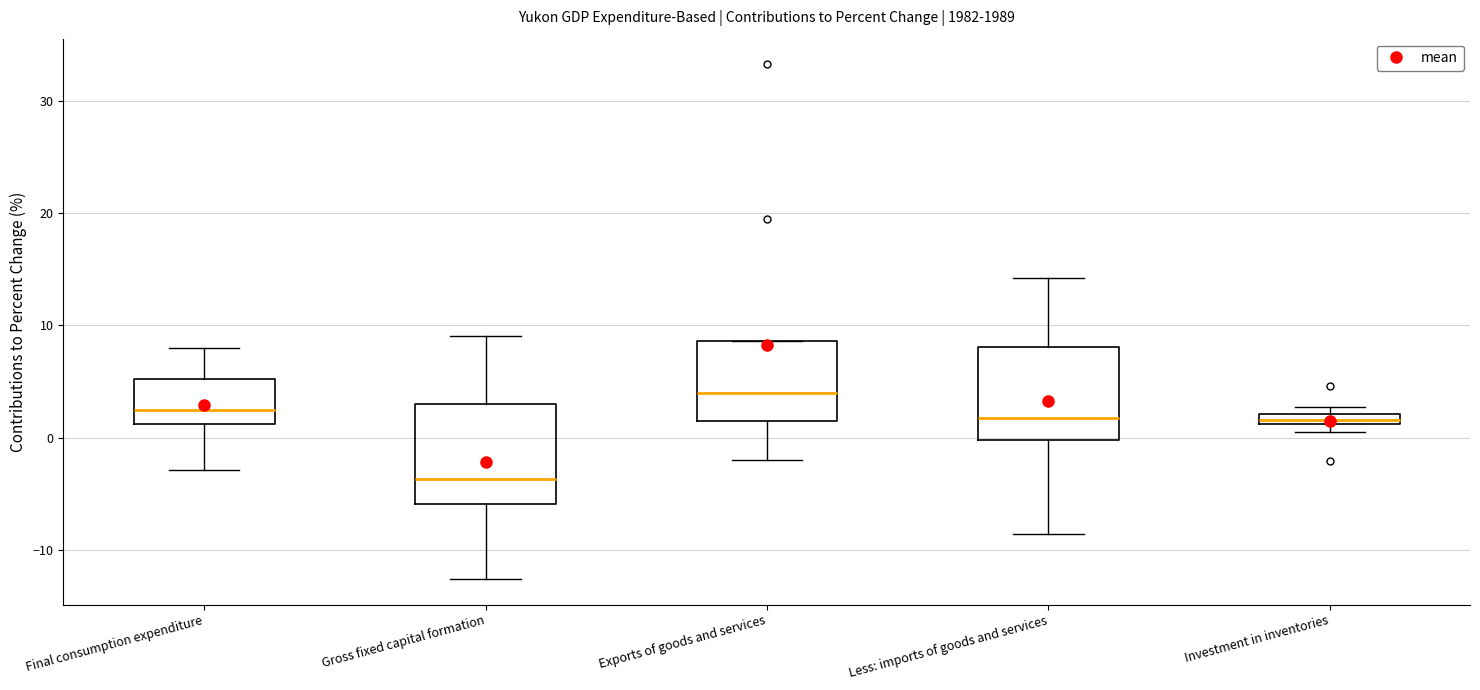

Which box has the highest median line?

Exports of goods and services